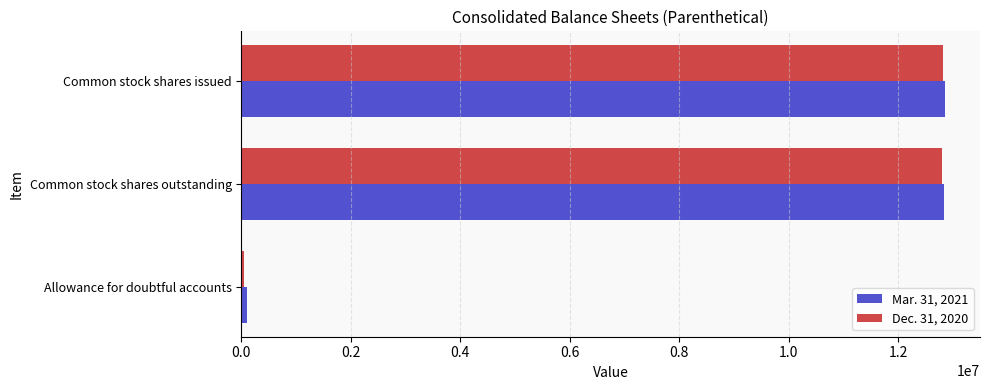

Rank the series by their maximum value, from lowest to highest.

Dec. 31, 2020, Mar. 31, 2021